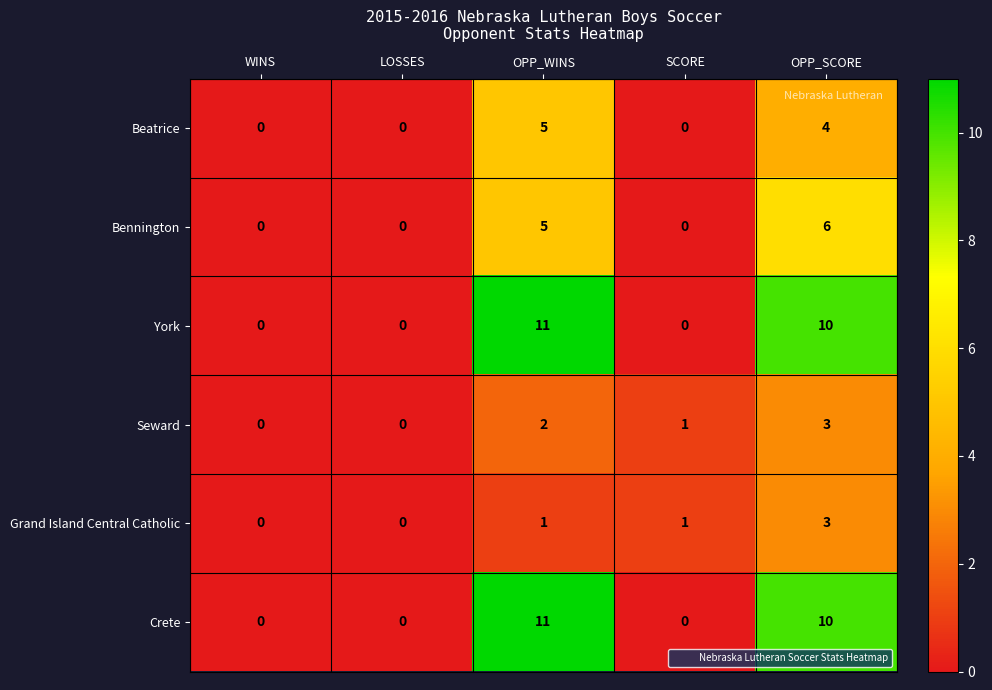

Reading left to right, transcribe all the data shown in this chart.

Beatrice: 0	0	5	0	4
Bennington: 0	0	5	0	6
York: 0	0	11	0	10
Seward: 0	0	2	1	3
Grand Island Central Catholic: 0	0	1	1	3
Crete: 0	0	11	0	10